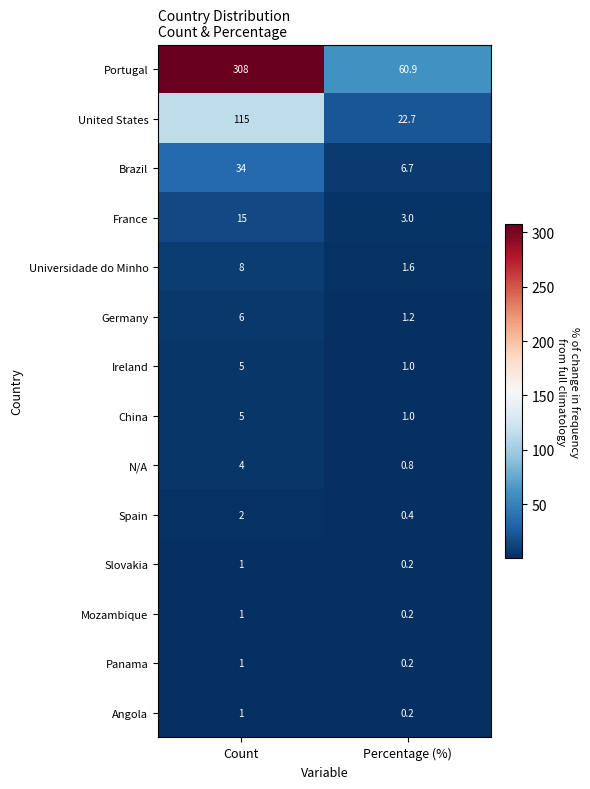

Which label corresponds to the largest value in the chart?

Count